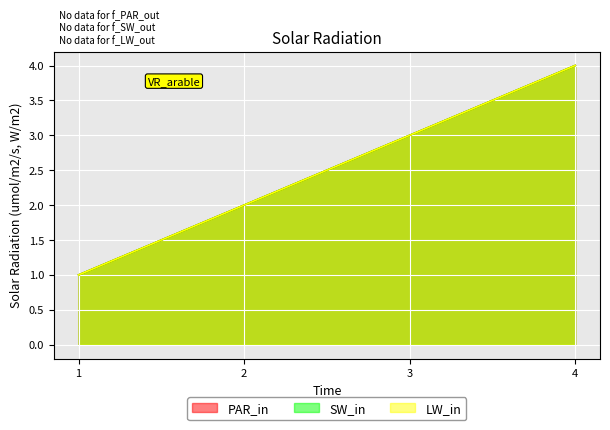

How many data points in SW_in are above 3?

1